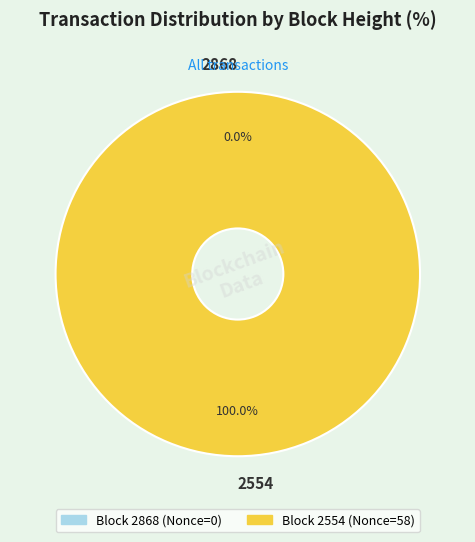

Which has a higher value, 2554 or 2868?

2554